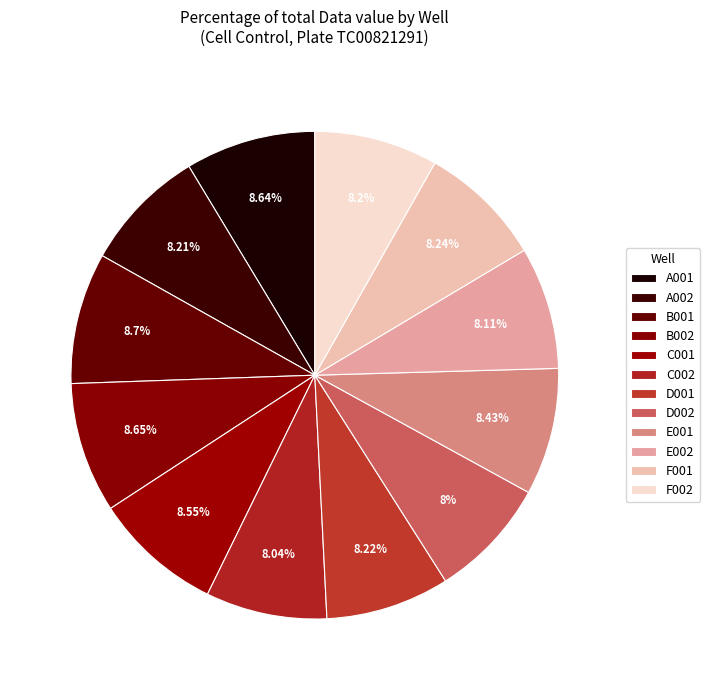

The C002 slice represents 23% of the pie. True or false?

False